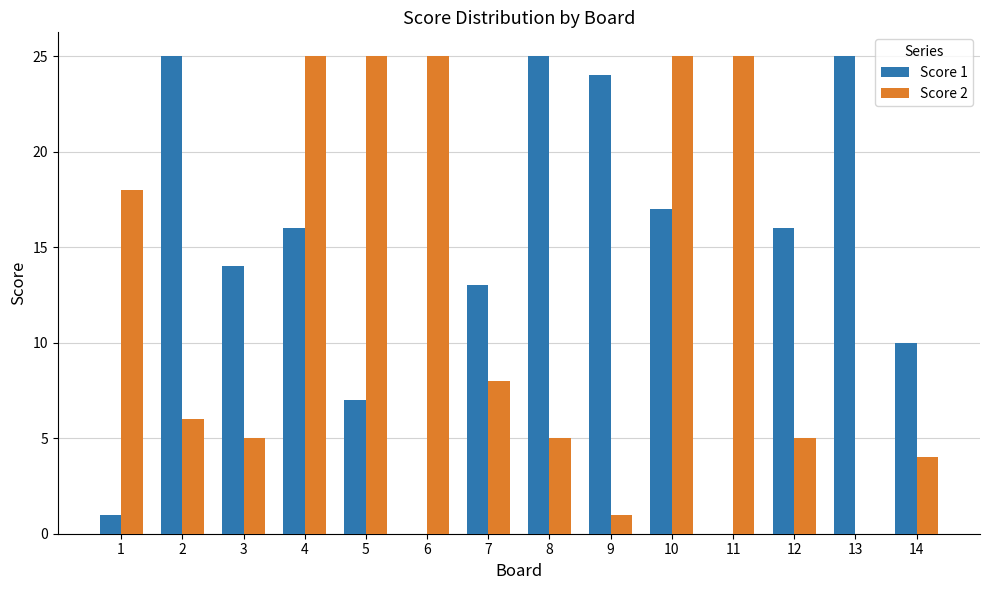

How many distinct data groups are displayed?

2